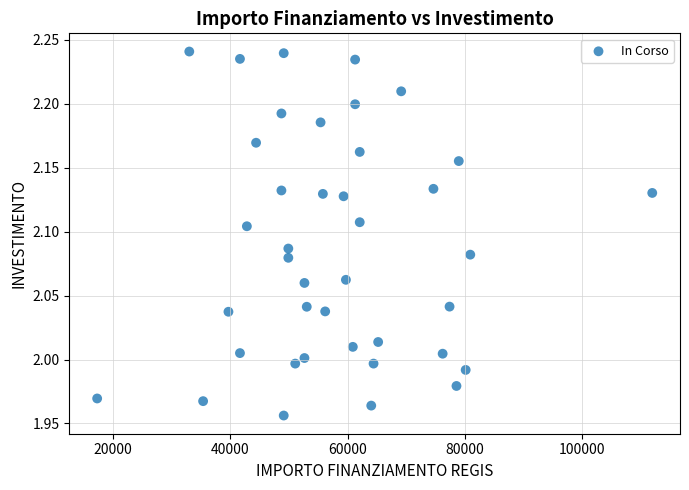

What is the range of Y values (max minus min)?

0.3